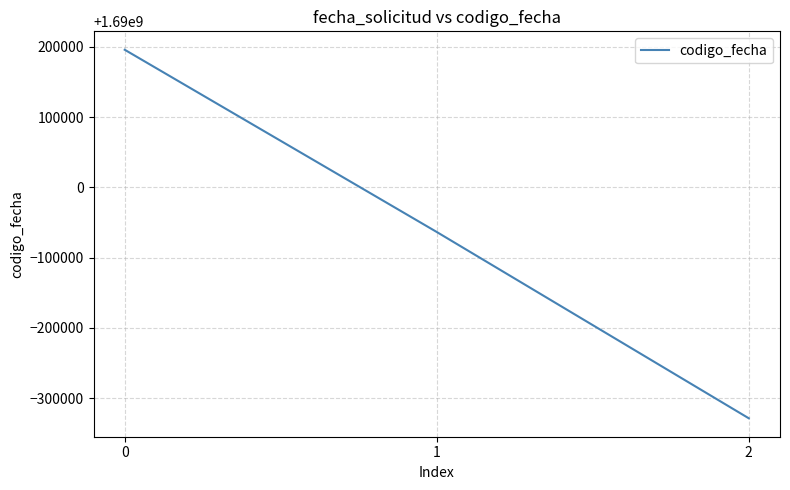

Which category has the lowest value across all series?

2